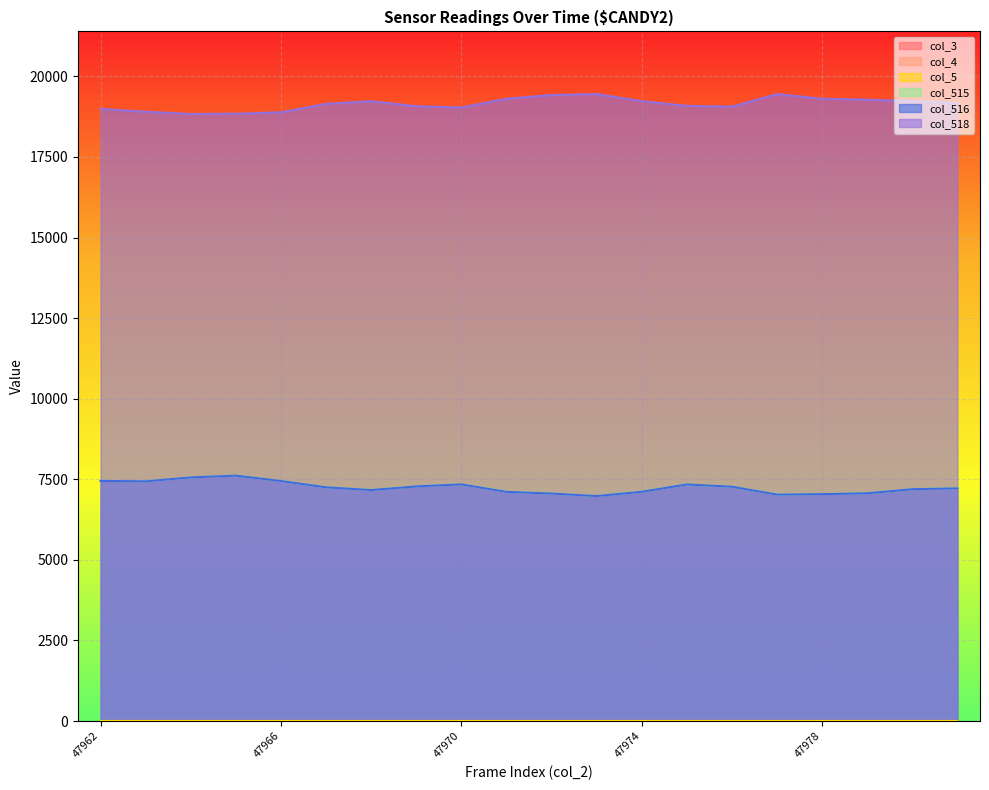

What is the value of the col_515 point at the 16th from the left?

7025